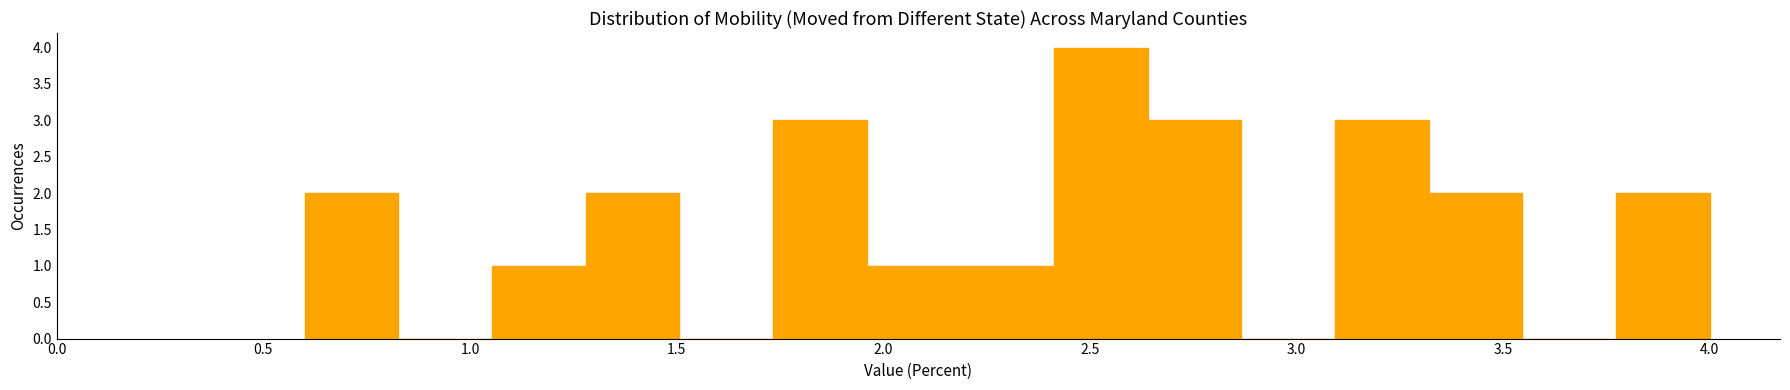

Reading left to right, transcribe this chart: for each bar, give the range it covers on the x-axis and its height. Neither the bar edges nor the heights are printed on the chart, so give them approximately, as read against the axes.

0.60 to 0.85: 2
0.85 to 1.05: 0
1.05 to 1.30: 1
1.30 to 1.50: 2
1.50 to 1.75: 0
1.75 to 1.95: 3
1.95 to 2.20: 1
2.20 to 2.40: 1
2.40 to 2.65: 4
2.65 to 2.85: 3
2.85 to 3.10: 0
3.10 to 3.30: 3
3.30 to 3.55: 2
3.55 to 3.75: 0
3.75 to 4.00: 2